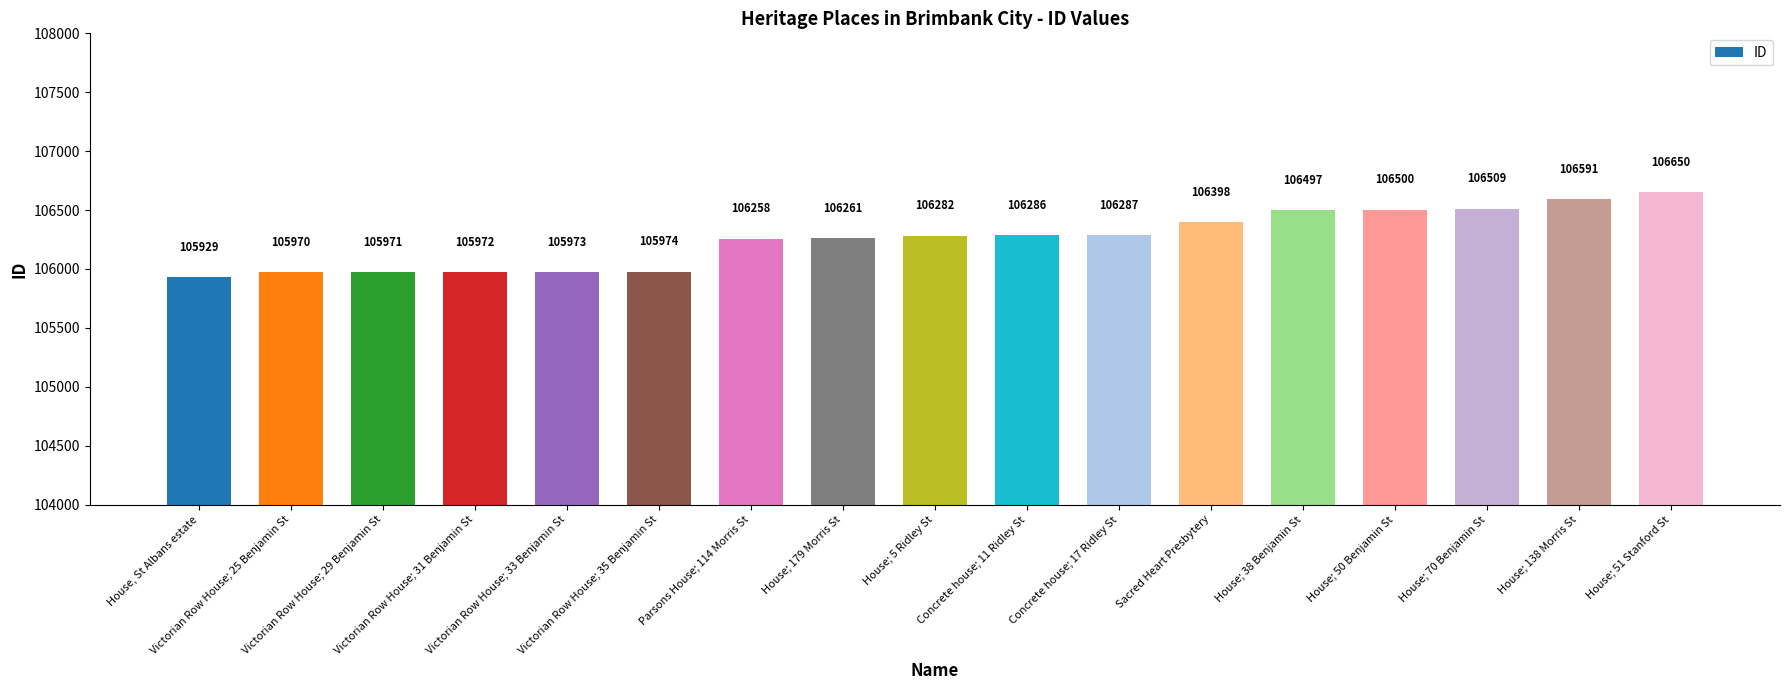

What is the difference between the values at House; 51 Stanford St and Victorian Row House; 25 Benjamin St?

680